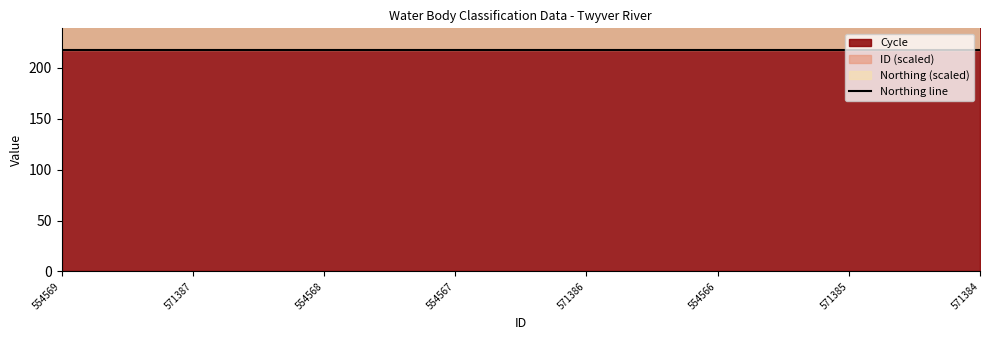

Which series changed the most between 571386 and 554566?

ID